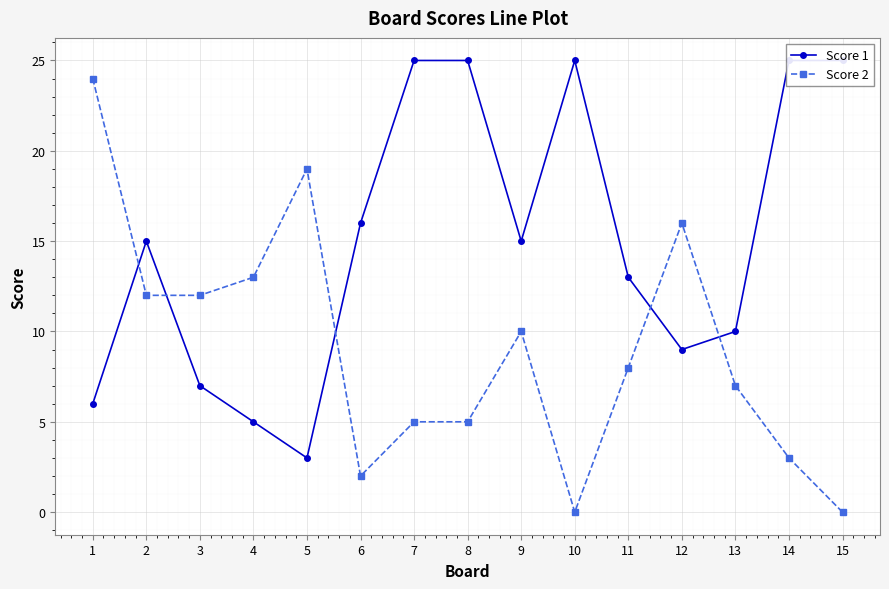

Where do Score 2 and Score 1 first cross each other?

1 and 2